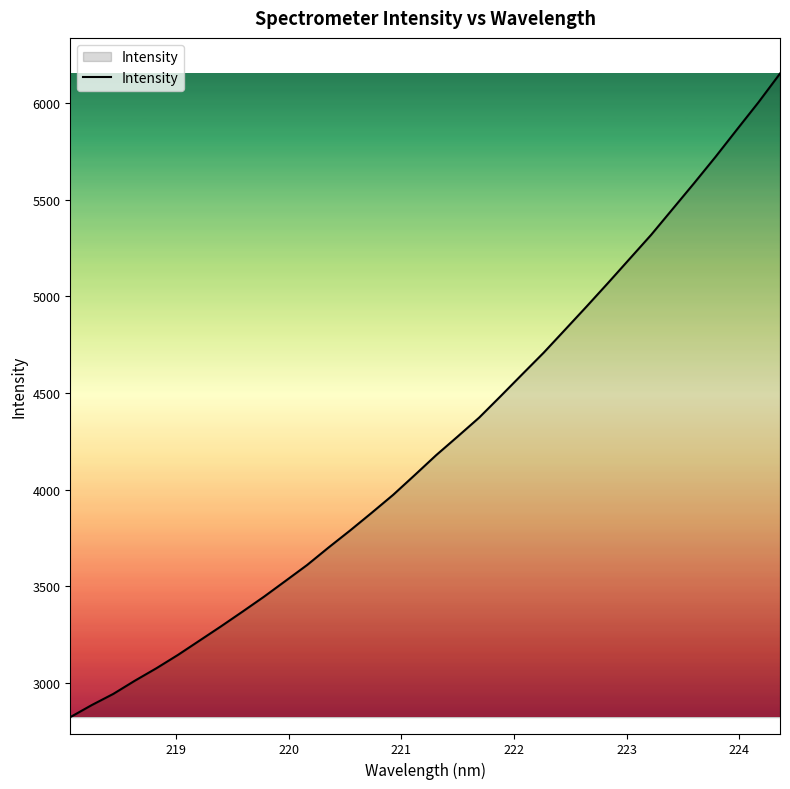

What is the difference between the maximum and second lowest values?

3269.0